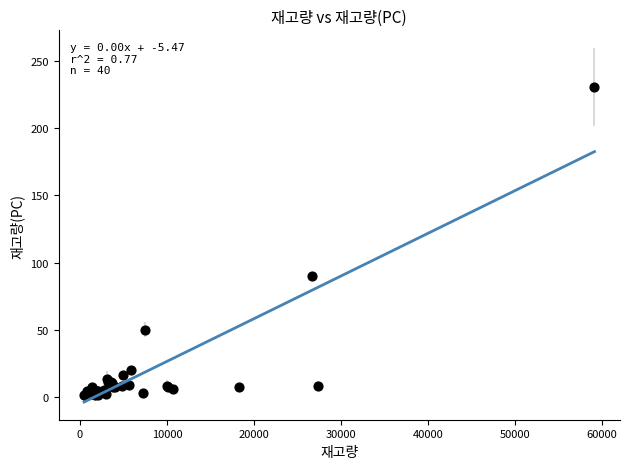

What Y value in the scatter plot is closest to 116?

90